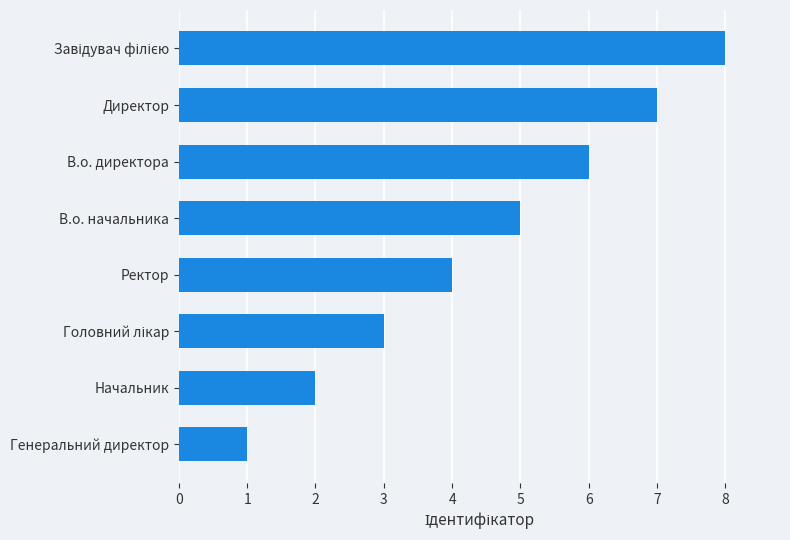

Approximately how many times larger is the value at Ректор compared to Директор?

0.6